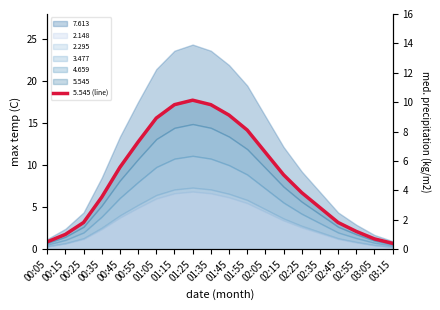

Which category has the lowest value across all series?

03:15